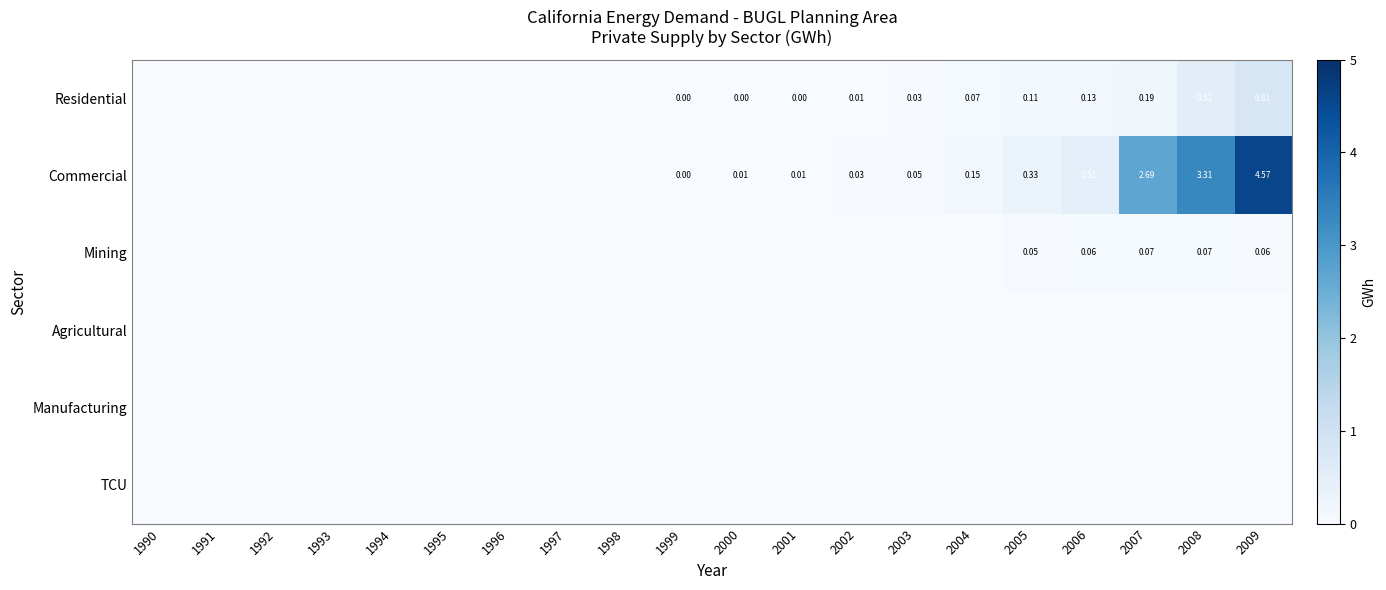

Is it true that Commercial equals 0.0 at 1999?

True